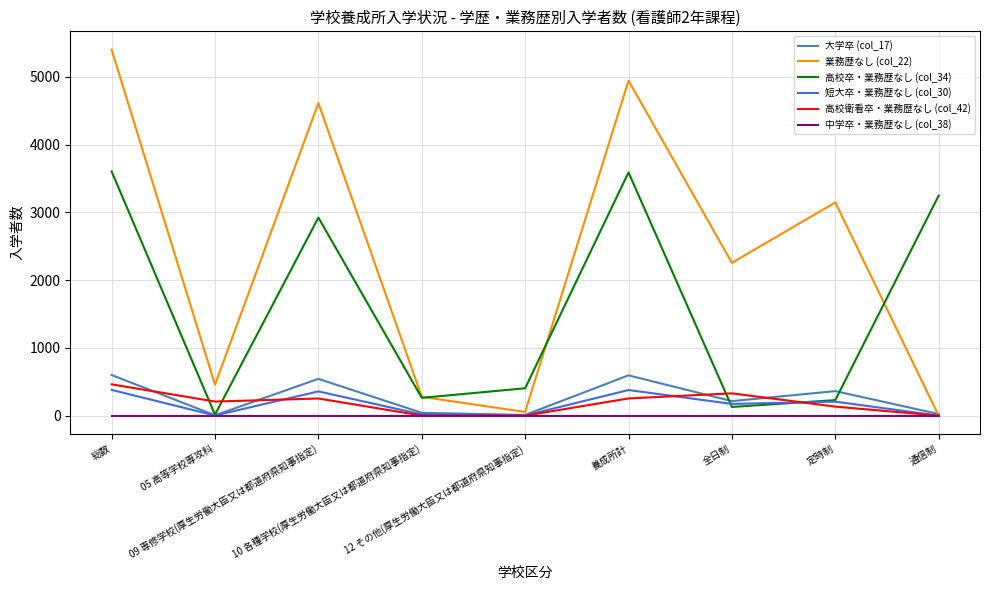

Which series has the largest total across all categories?

業務歴なし (col_22)